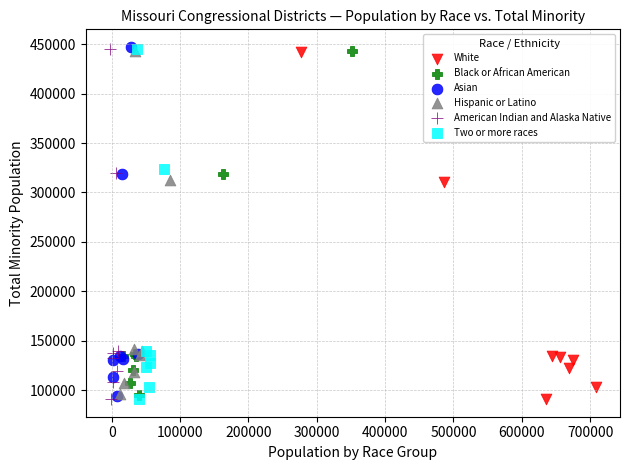

Which series has the widest spread of Y values?

American Indian and Alaska Native